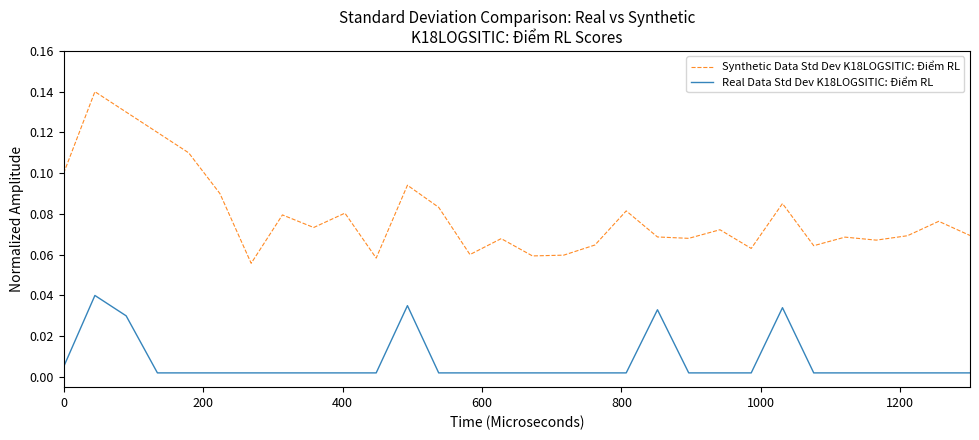

Rank the series by their maximum value, from lowest to highest.

Real Data Std Dev K18LOGSITIC: Điểm RL, Synthetic Data Std Dev K18LOGSITIC: Điểm RL